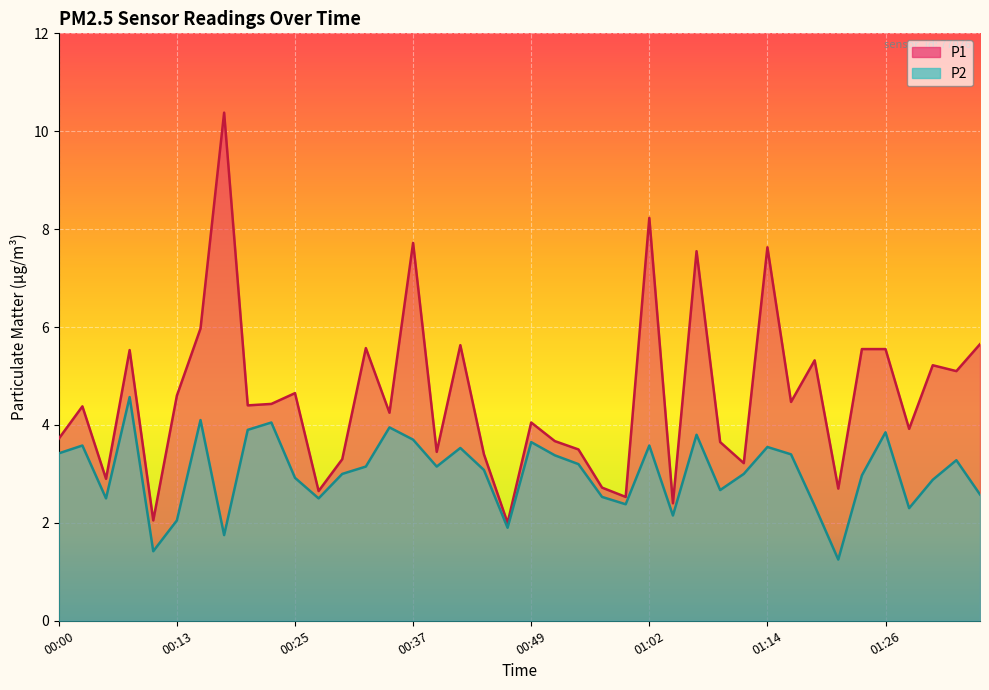

List the labels in order of P1 value, largest first.

00:17, 01:02, 00:37, 01:14, 01:06, 00:15, 01:36, 00:42, 00:32, 01:24, 01:26, 00:08, 01:19, 01:31, 01:33, 00:25, 00:13, 01:16, 00:22, 00:20, 00:03, 00:35, 00:49, 01:29, 00:00, 00:52, 01:09, 00:54, 00:40, 00:45, 00:30, 01:11, 00:05, 00:57, 01:21, 00:27, 00:59, 01:04, 00:10, 00:47